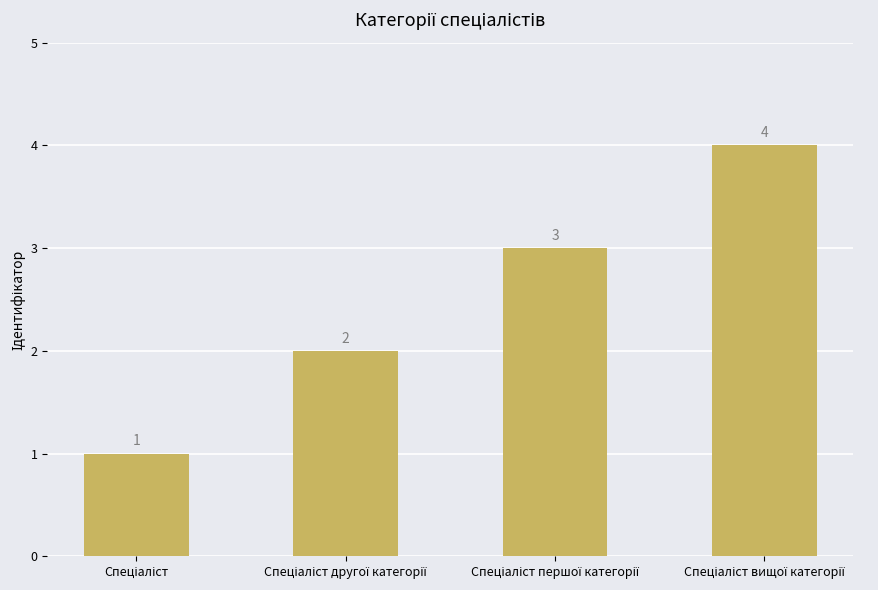

What is the difference between the maximum and minimum values?

3